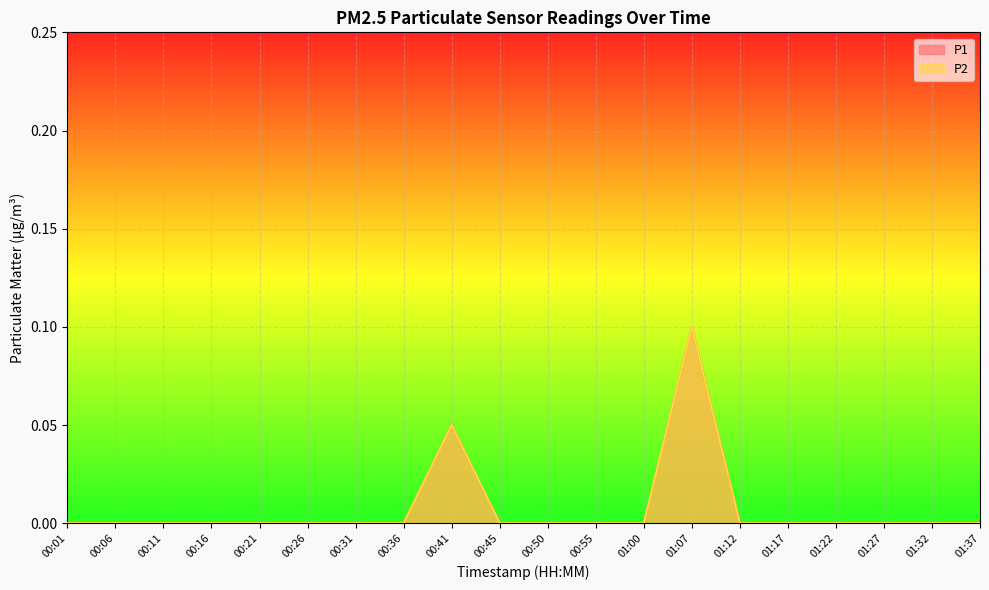

What is the label of the 7th point from the right?

01:07